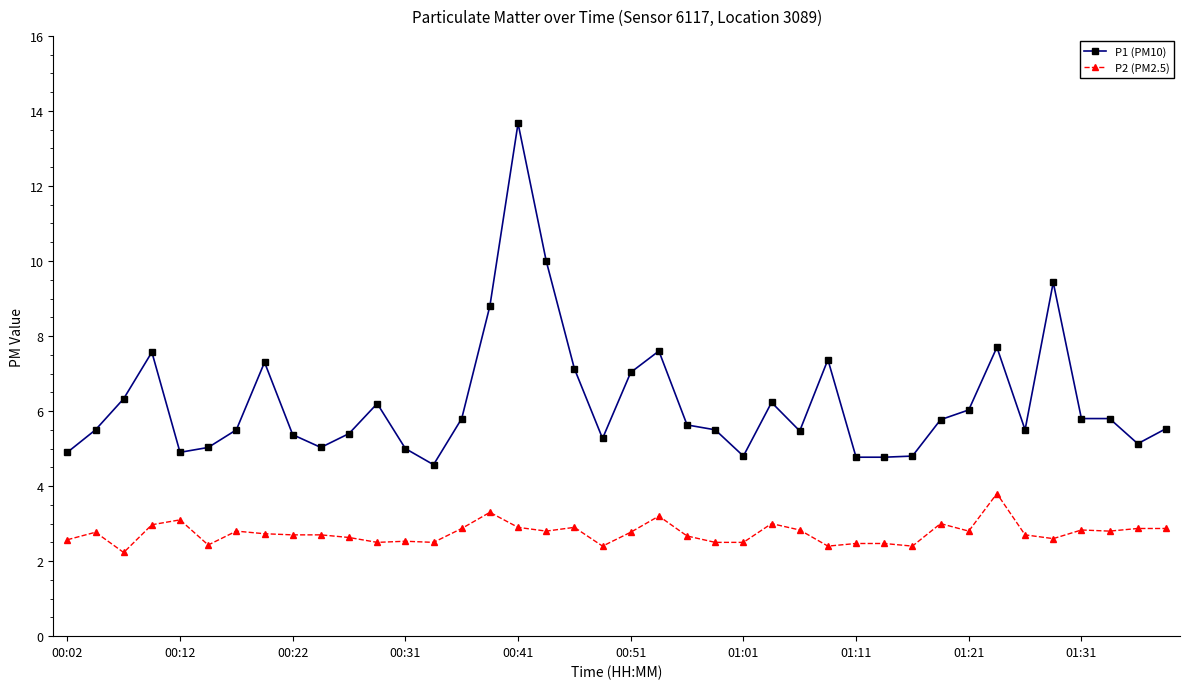

Which series has the largest total across all categories?

P1 (PM10)